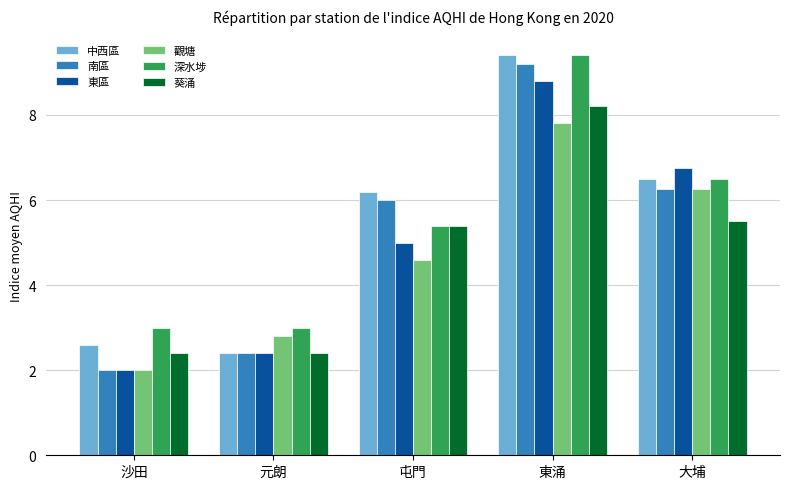

Which category has the highest value across all series?

東涌